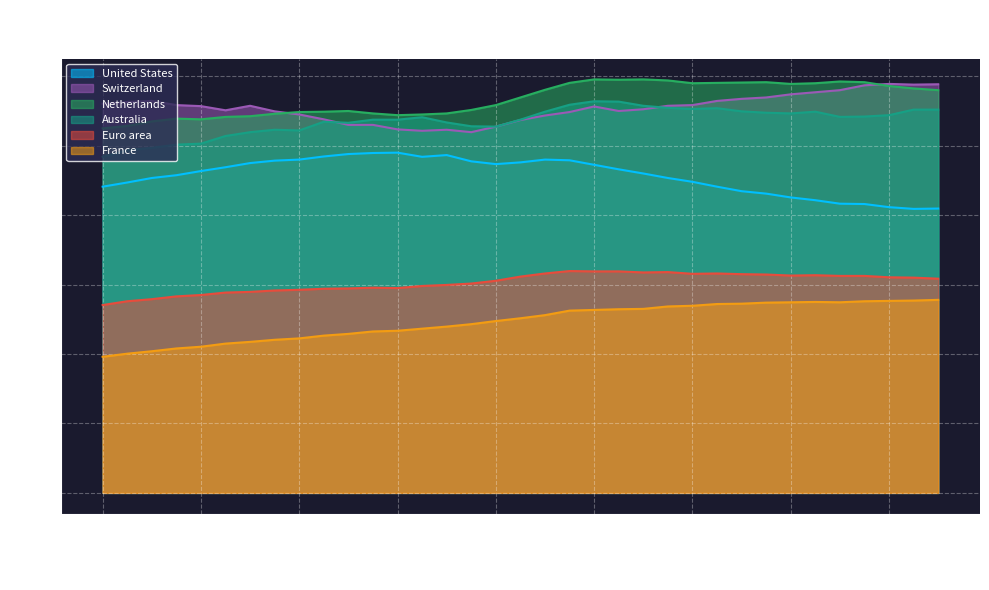

Which has a higher value, 2006-12-31 or 2005-03-31?

2006-12-31